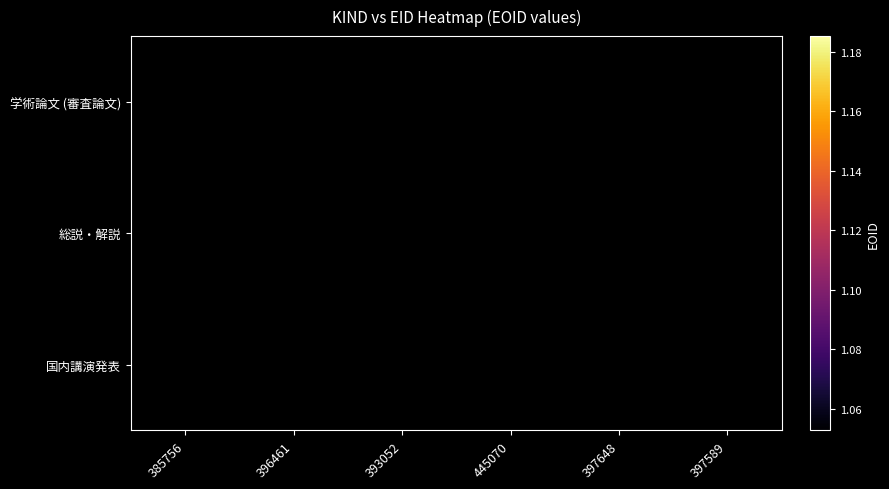

Between 397648 and 396461, which is larger?

397648